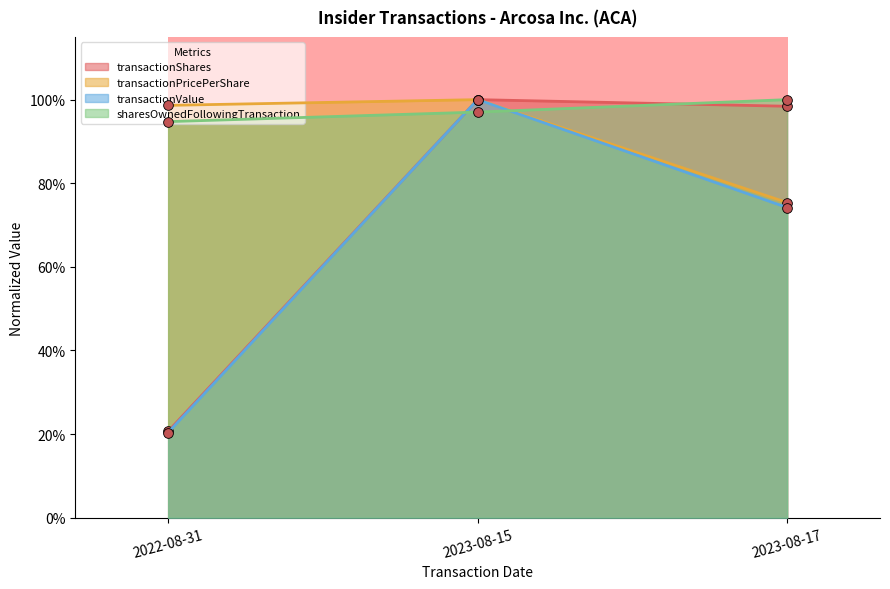

What is the maximum value shown in the chart?

1.0